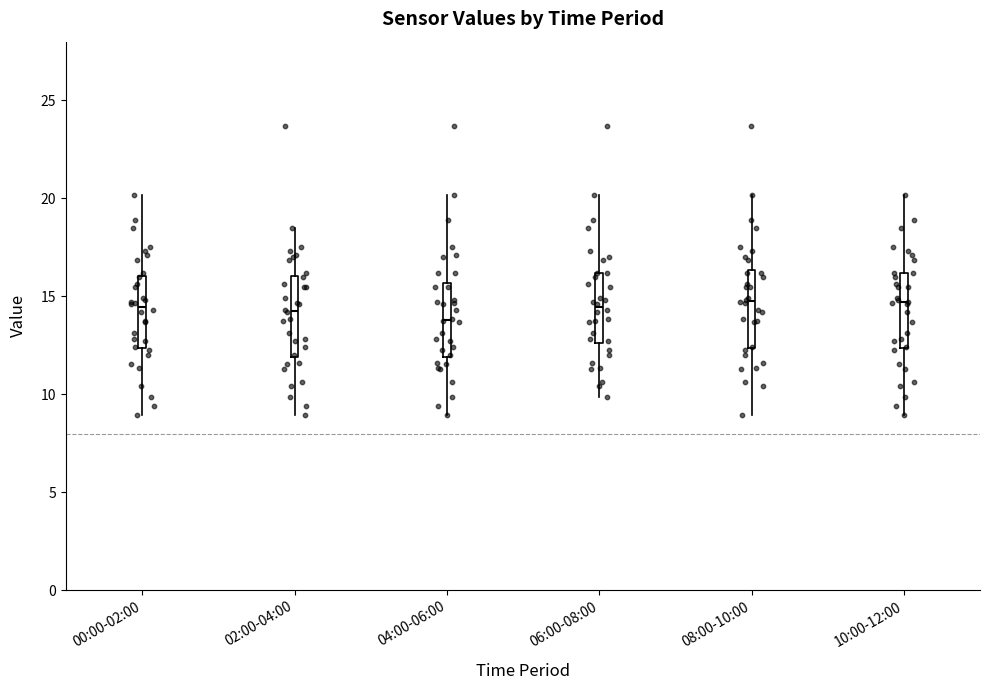

Reading left to right, read every box against the y-axis: the position of its median line, the range the box covers, and the ends of its whiskers. The values are not printed on the chart, so give them approximately, as read against the axis.

00:00-02:00: median 14.5, box 12.5 to 16.0, whiskers 9.0 to 20.0
02:00-04:00: median 14.5, box 12.0 to 16.0, whiskers 9.0 to 18.5
04:00-06:00: median 14.0, box 12.0 to 15.5, whiskers 9.0 to 20.0
06:00-08:00: median 14.5, box 12.5 to 16.0, whiskers 10.0 to 20.0
08:00-10:00: median 15.0, box 12.5 to 16.5, whiskers 9.0 to 20.0
10:00-12:00: median 14.5, box 12.5 to 16.0, whiskers 9.0 to 20.0